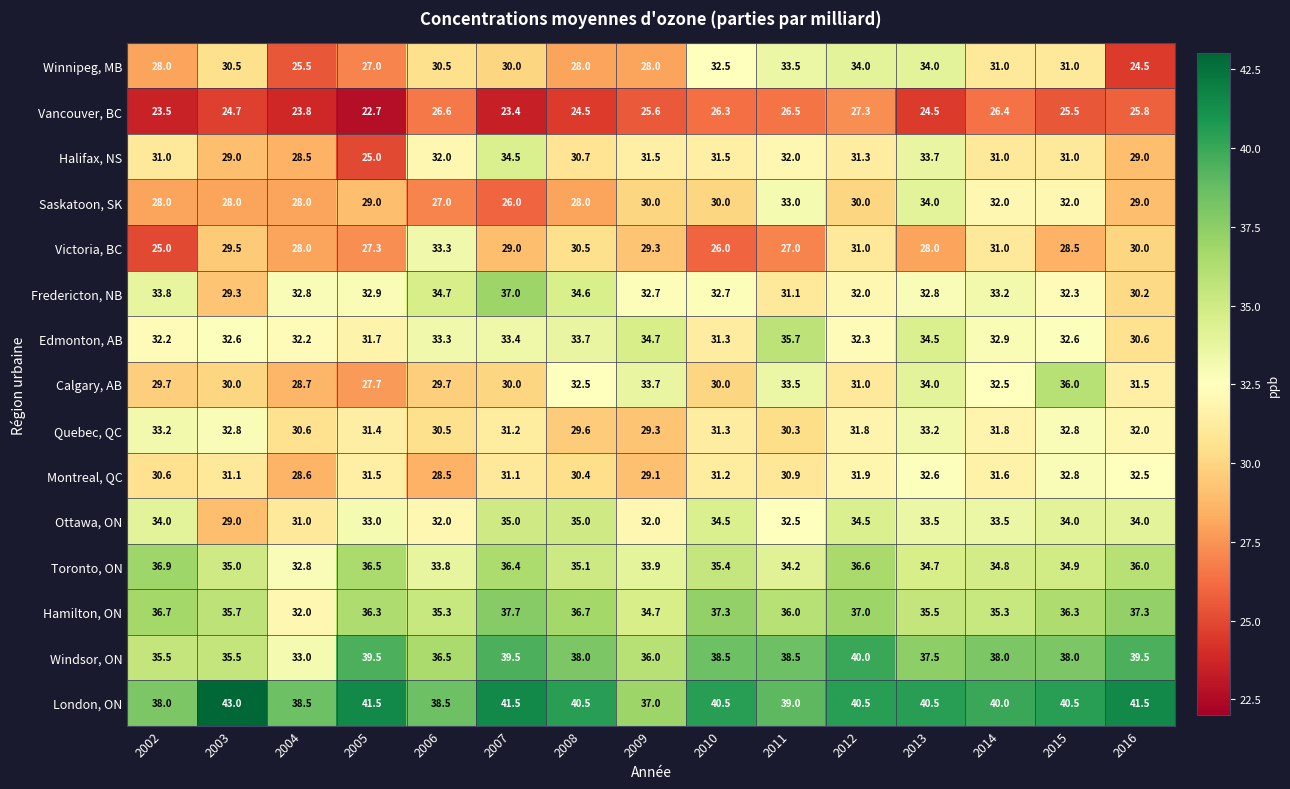

What is the sum of the Fredericton, NB values at 2016 and 2002?

64.0